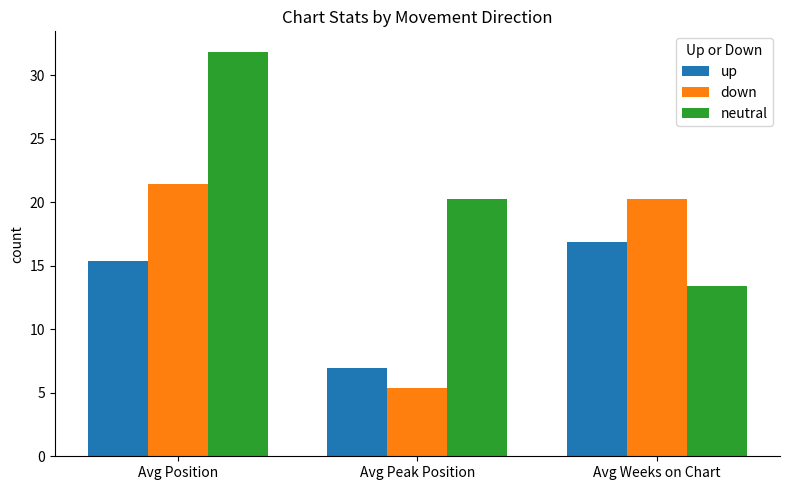

Which series has the largest total across all categories?

neutral